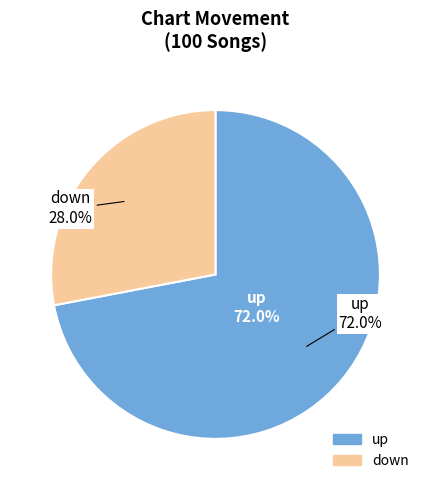

Which slice represents more than half of the pie?

up